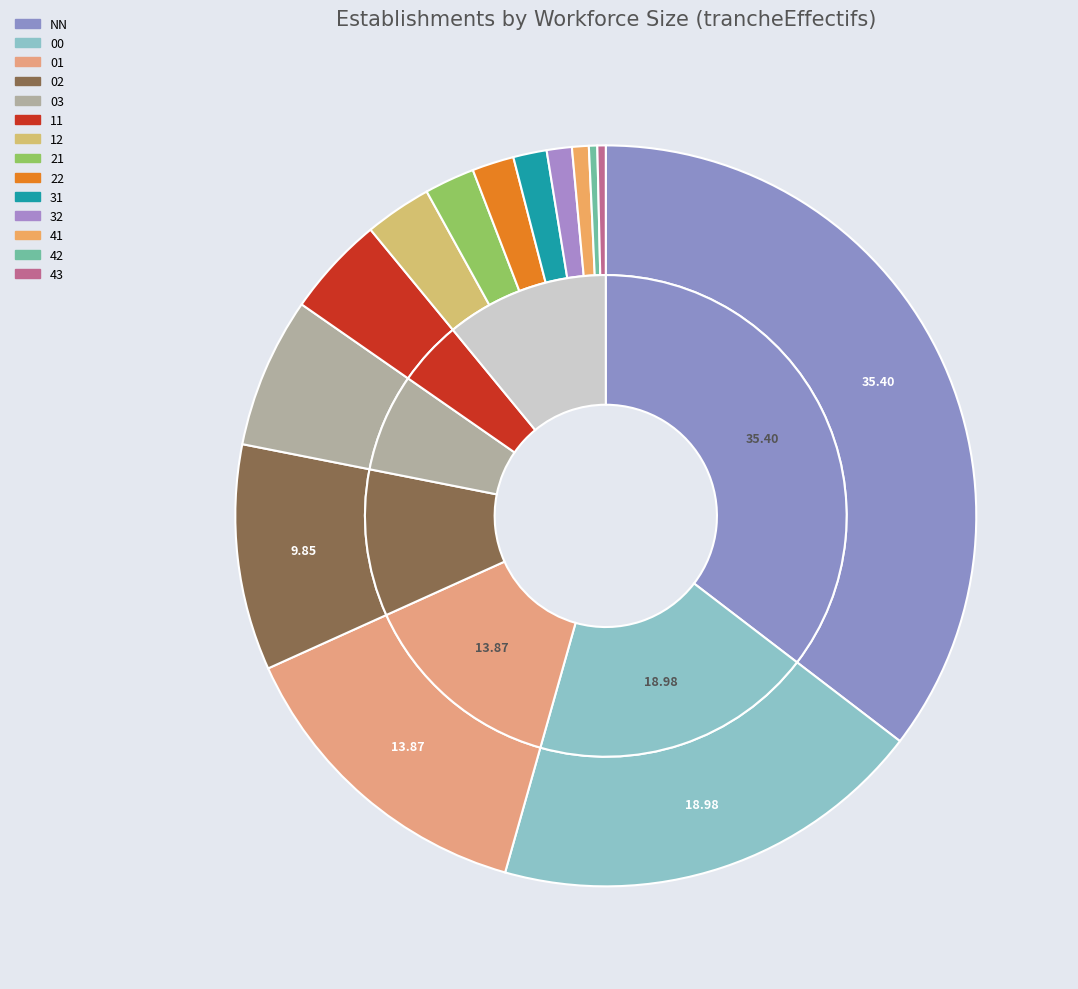

What percentage is the 21 slice, to the nearest percent?

2%